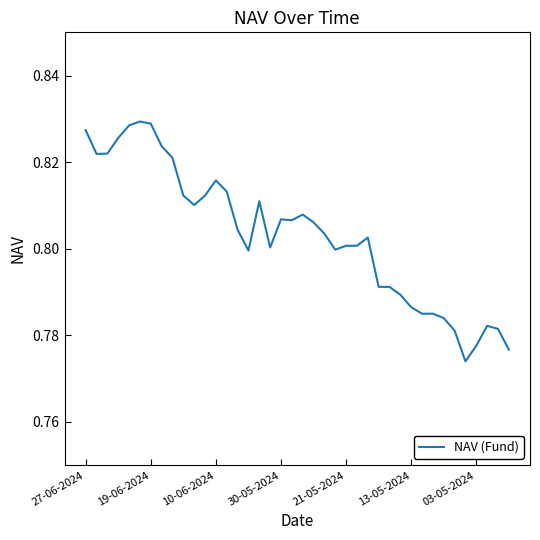

Between 10-06-2024 and 27-06-2024, which is larger?

27-06-2024